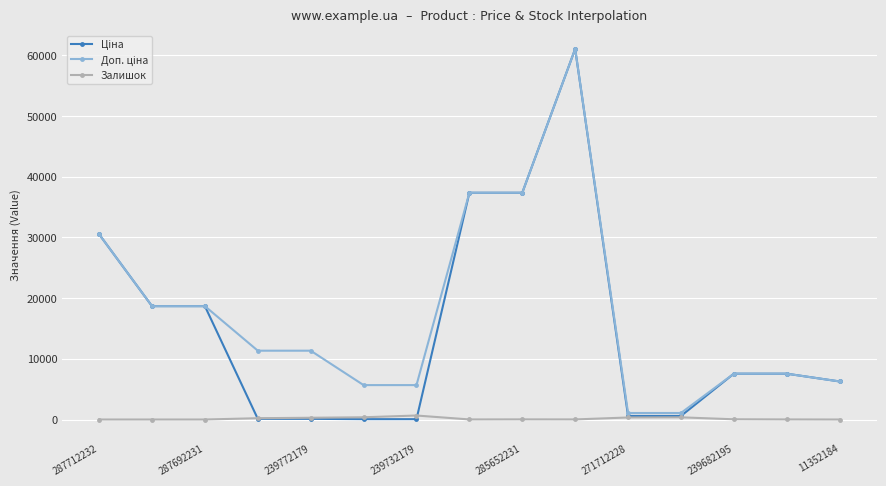

What is the maximum value shown in the chart?

61024.7